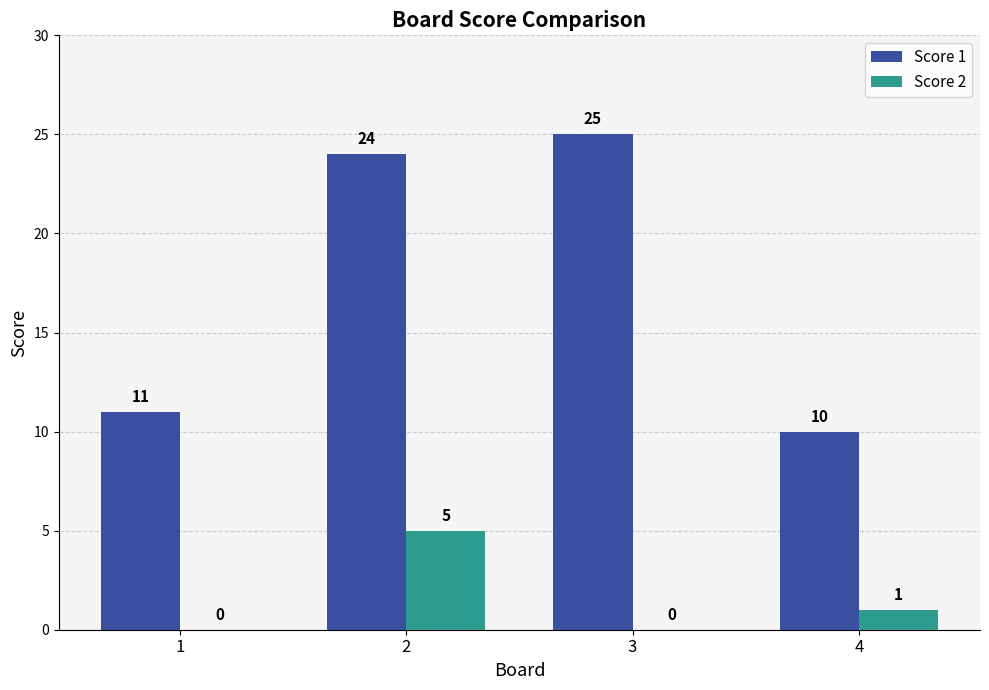

True or false: Score 1 has a value of 11 at 1.

True